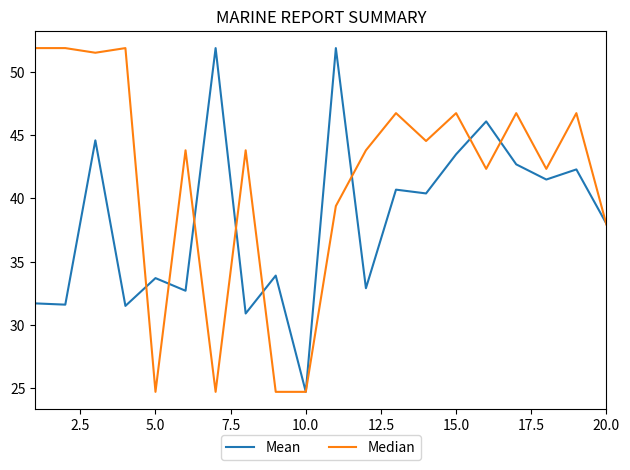

Which series has the largest total across all categories?

Median